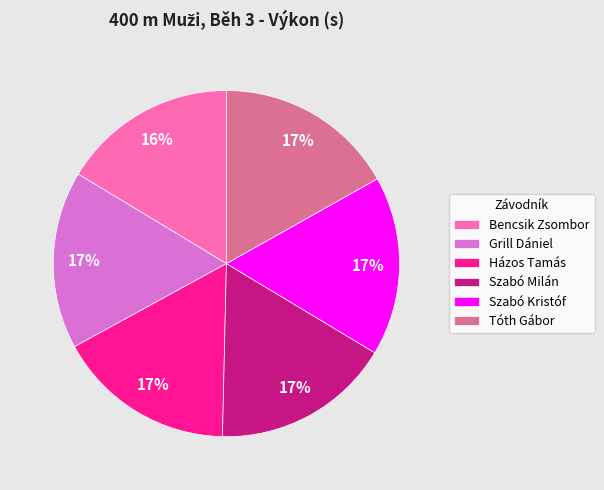

What percentage is the Tóth Gábor slice, to the nearest percent?

17%